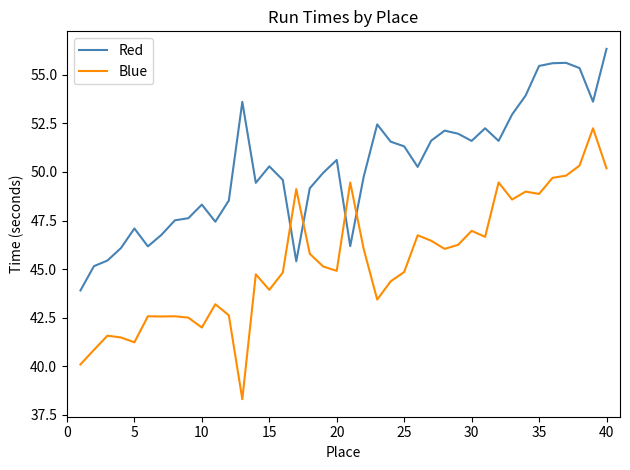

What is the difference between the maximum and minimum values in the Red series?

12.4